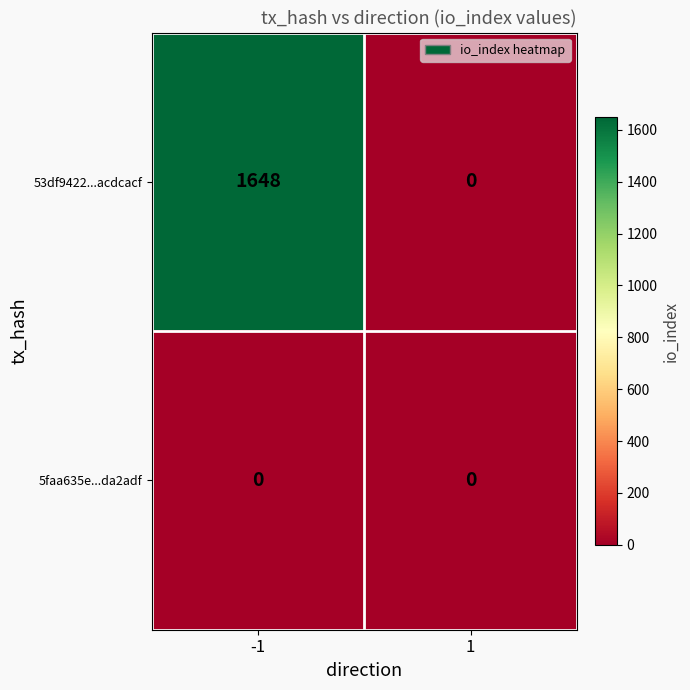

True or false: 53df9422...acdcacf has a value of -577 at 1.

False